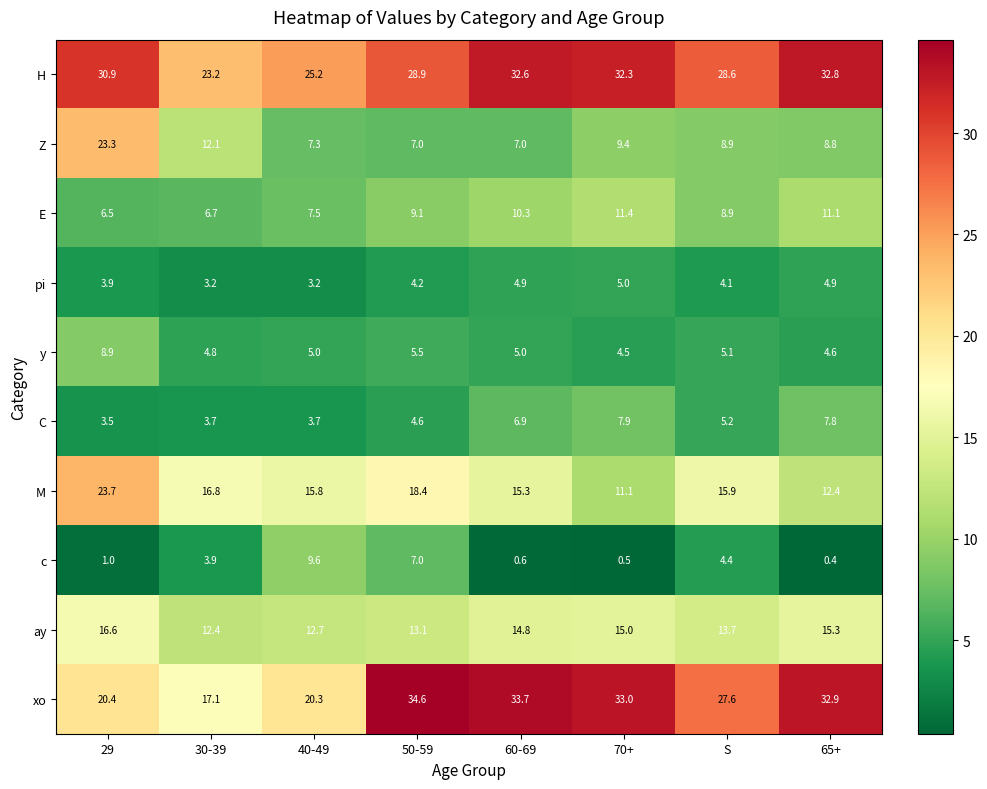

What is the total value across all series at 40-49?

110.3